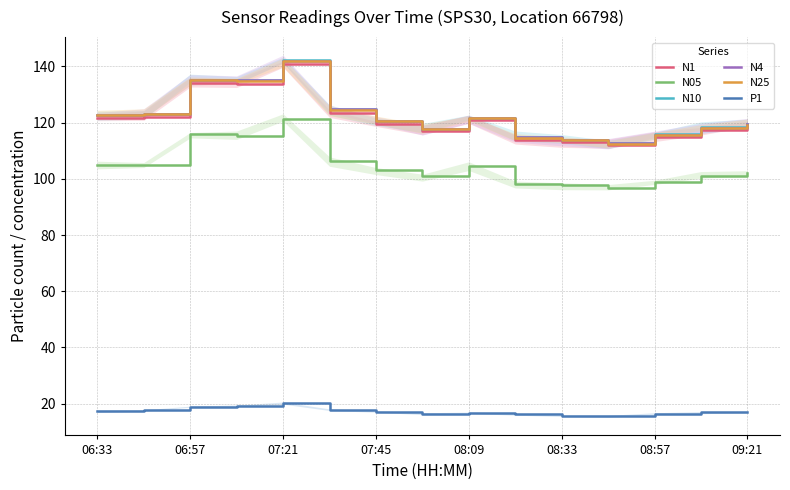

Which category has the highest value in the N05 series?

07:21